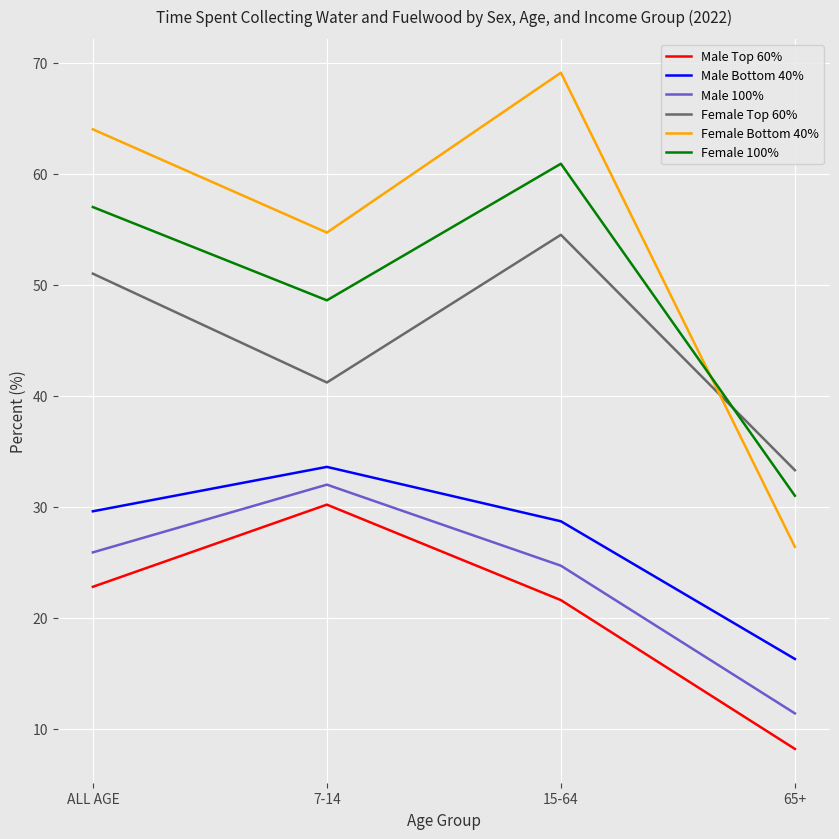

What is the spread (max minus min) of values at 7-14?

24.5